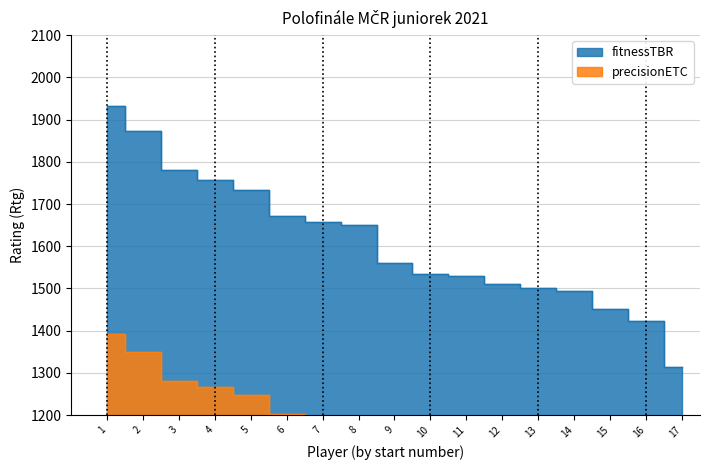

What is the value of the fitnessTBR point at the 13th from the left?

1502.0